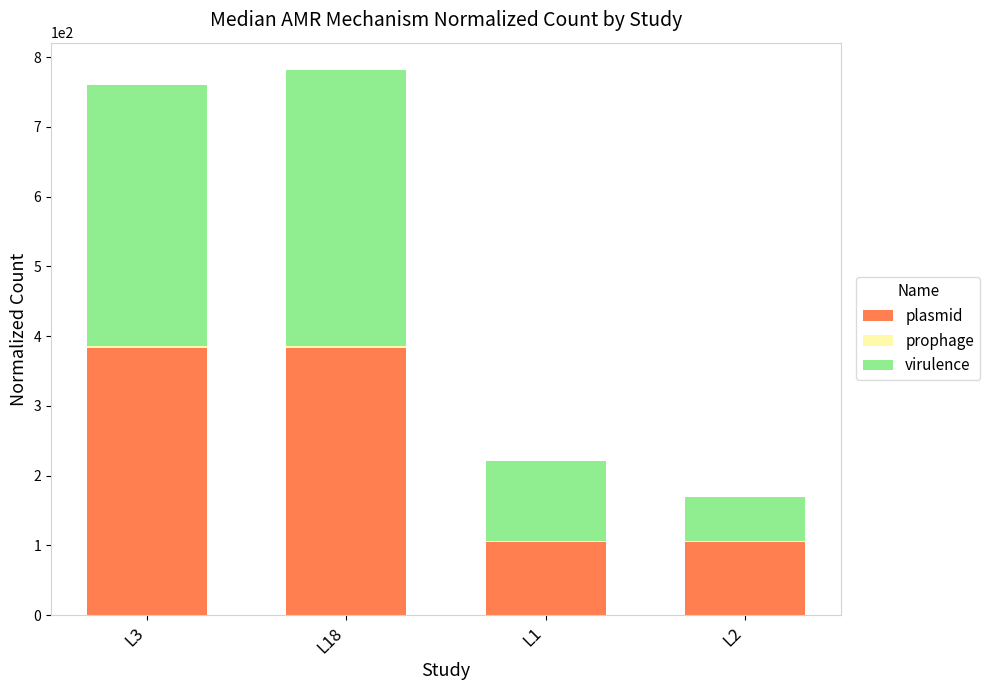

True or false: plasmid has a value of 383.2 at L18.

True